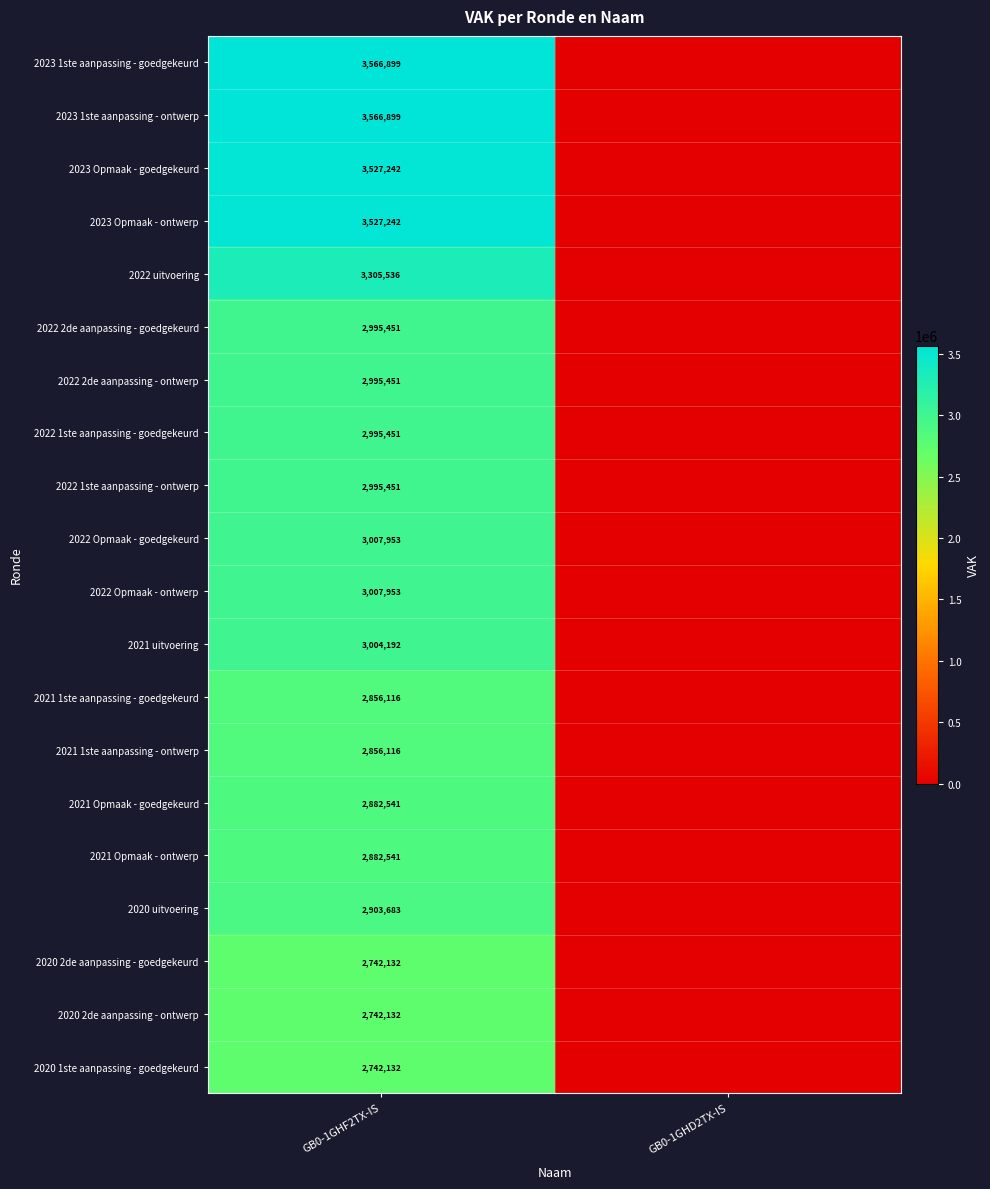

The 2022 2de aanpassing - goedgekeurd series shows 4580962 at GB0-1GHF2TX-IS. True or false?

False